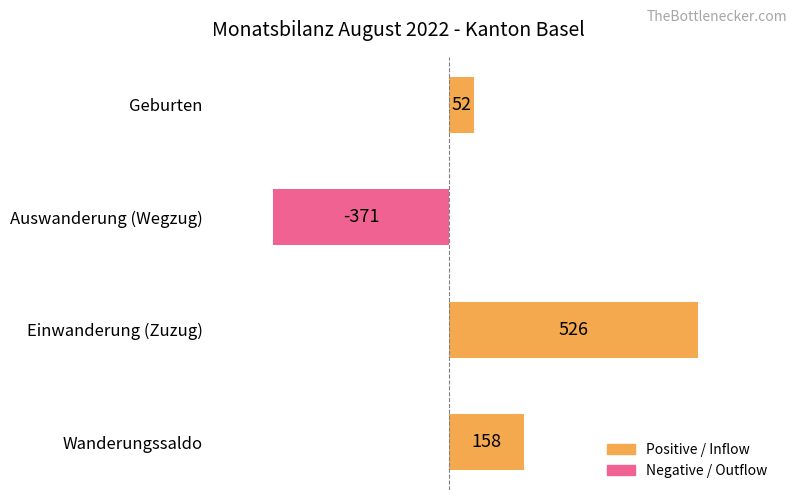

The value at Wanderungssaldo is 158. True or false?

True